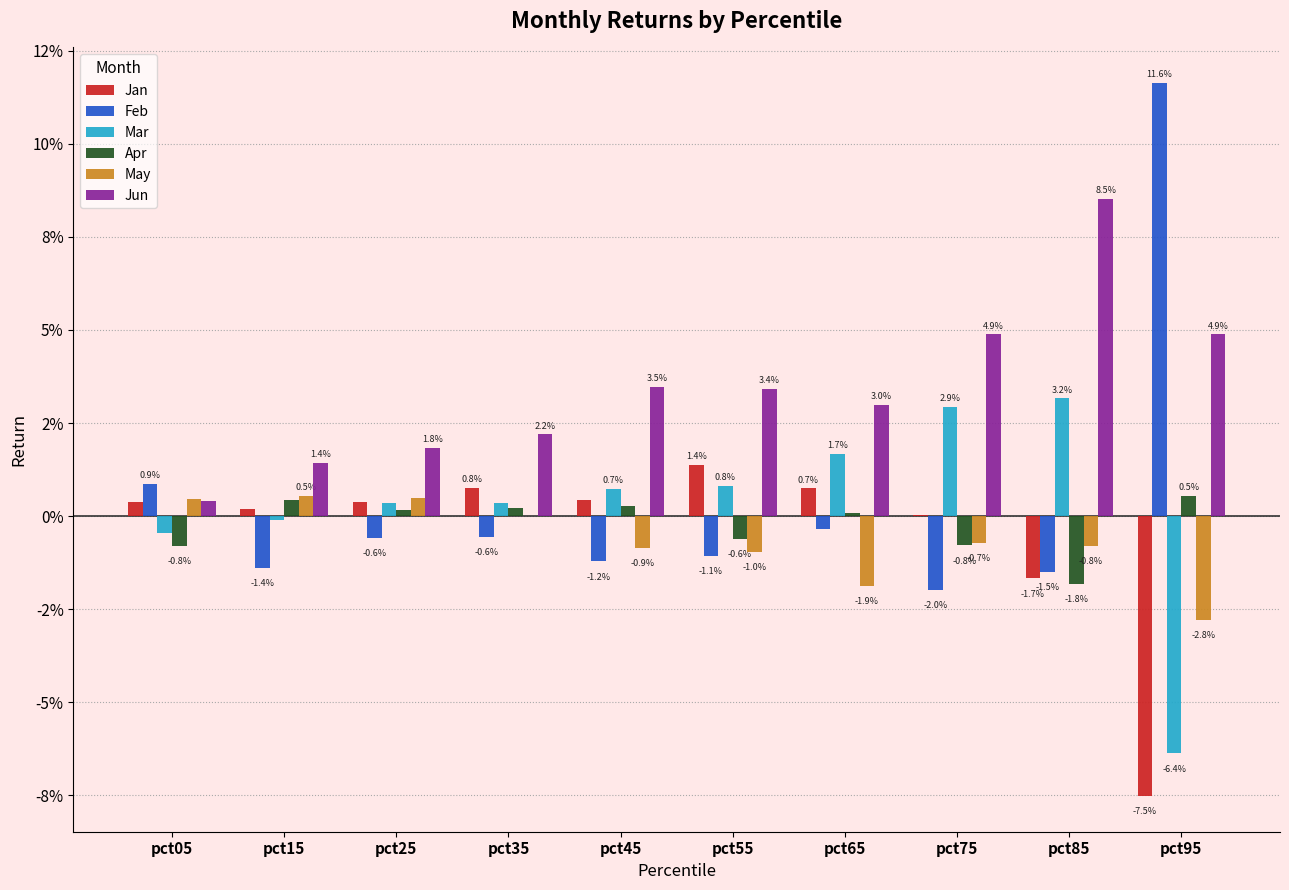

Rank the series at pct85 from highest to lowest value.

Jun, Mar, May, Feb, Jan, Apr